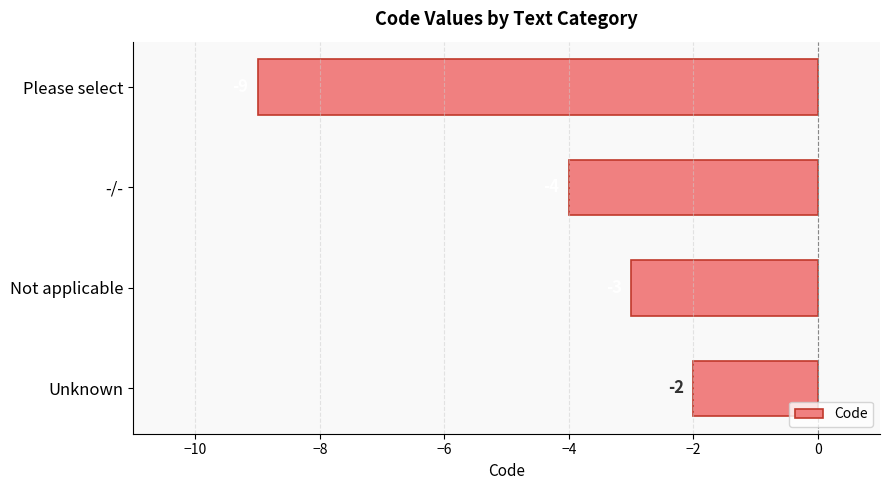

Rank the categories by value from highest to lowest.

Unknown, Not applicable, -/-, Please select